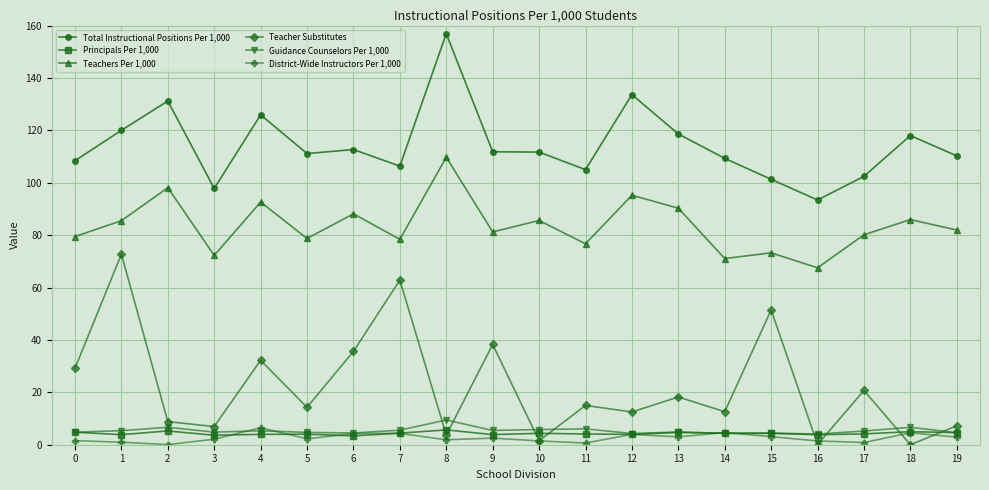

Is it true that Teachers Per 1,000 equals 30.4 at 10?

False